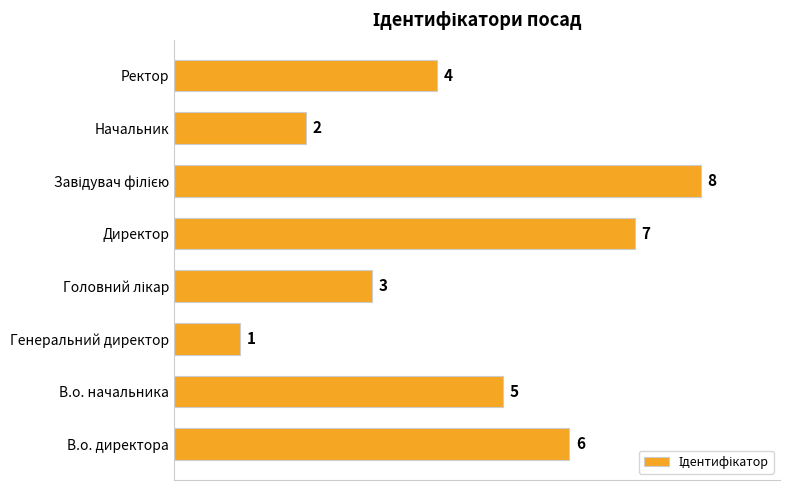

What is the greatest value displayed?

8